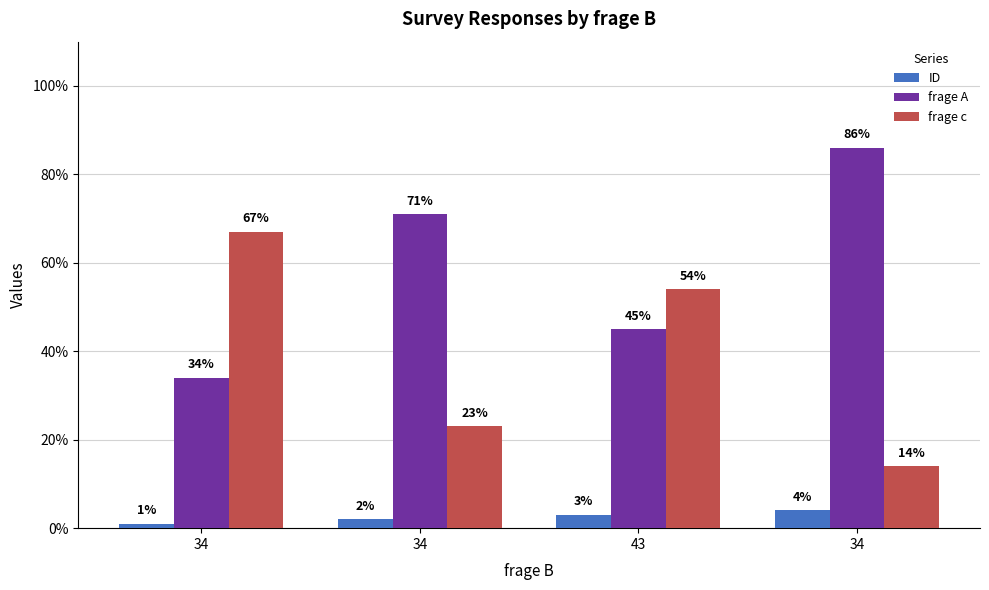

How many bars are there in total?

12